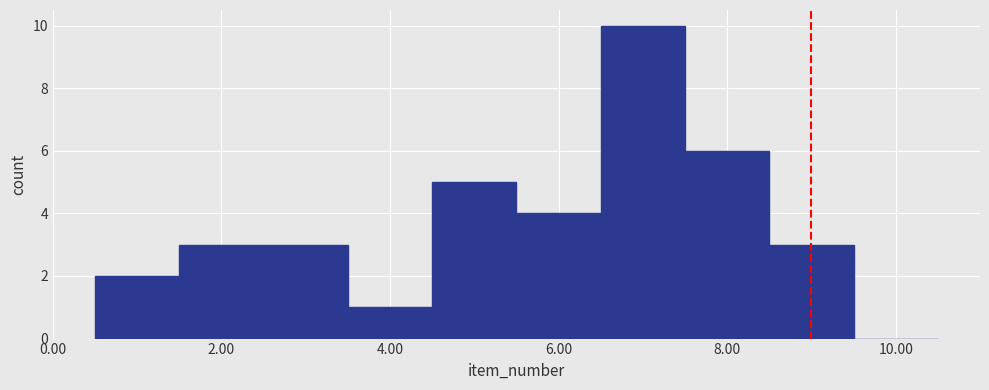

Reading left to right, transcribe this chart: for each bar, give the range it covers on the x-axis and its height. Neither the bar edges nor the heights are printed on the chart, so give them approximately, as read against the axes.

0.5 to 1.5: 2
1.5 to 2.5: 3
2.5 to 3.5: 3
3.5 to 4.5: 1
4.5 to 5.5: 5
5.5 to 6.5: 4
6.5 to 7.5: 10
7.5 to 8.5: 6
8.5 to 9.5: 3
9.5 to 10.5: 0